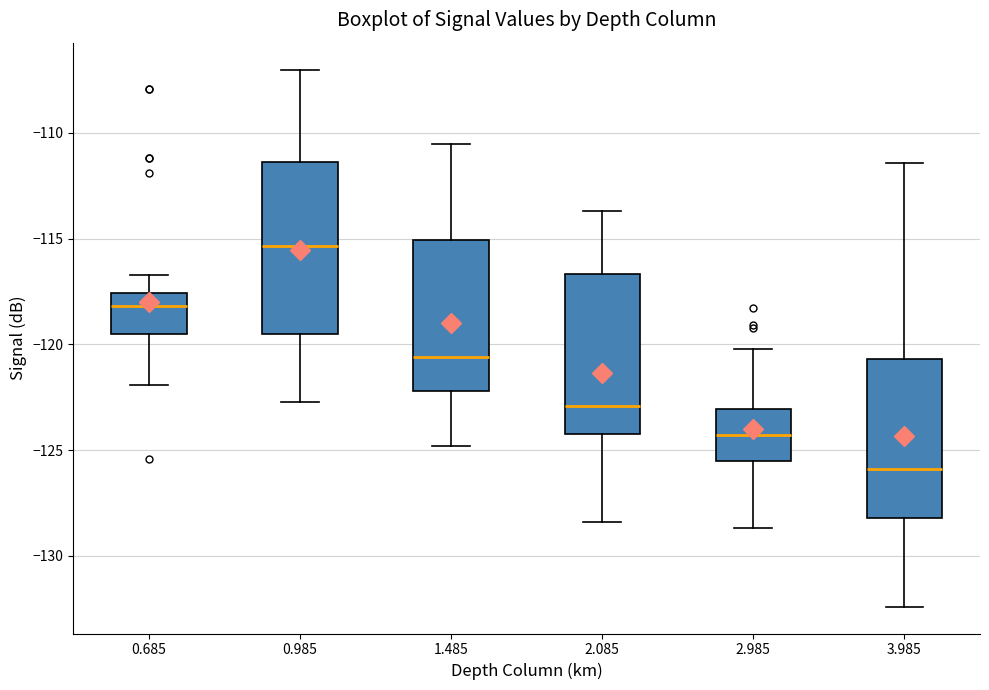

Which box is the tallest, from its lower edge to its upper edge?

0.985